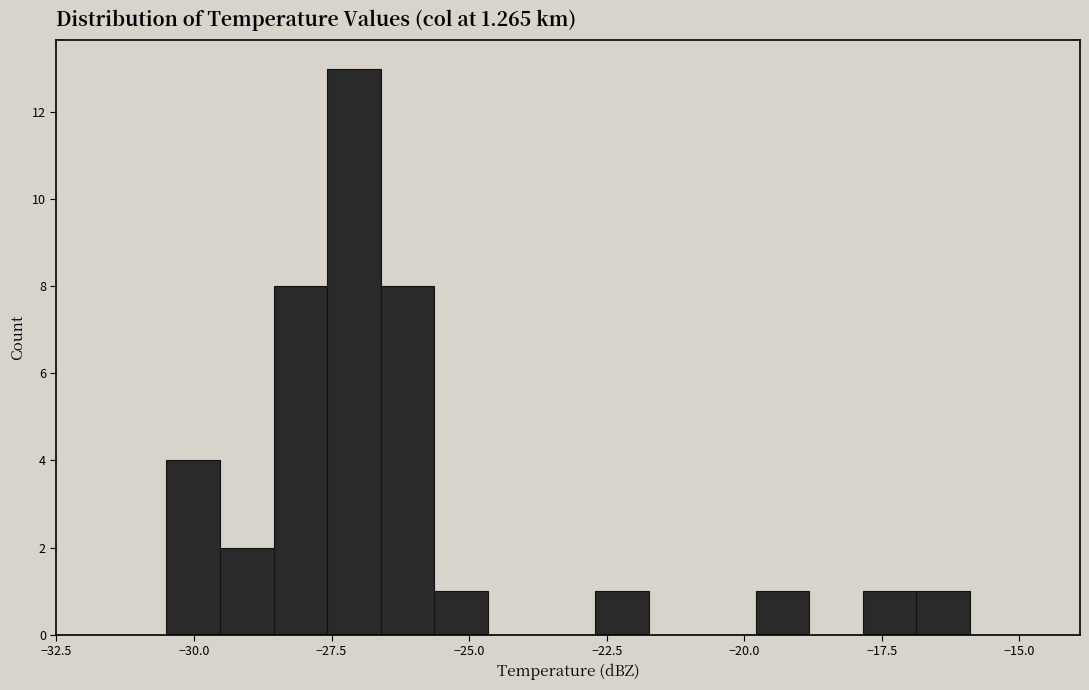

Read against the x-axis, roughly where is the centre of the tallest bar?

-27.0